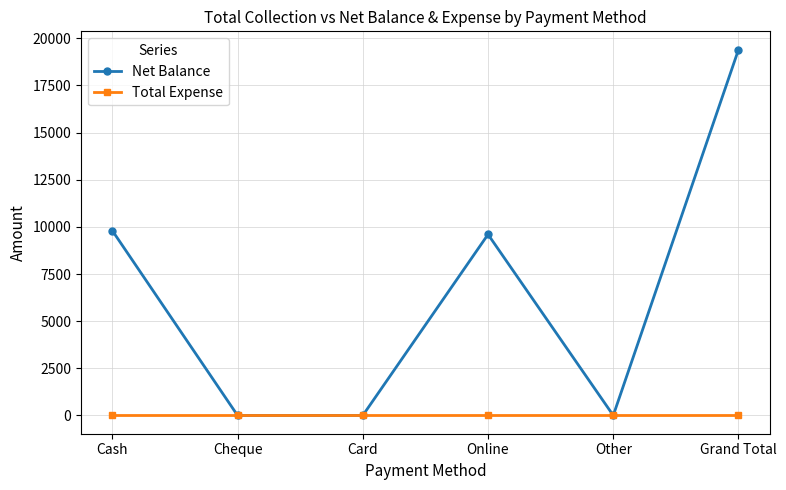

How many distinct data groups are displayed?

2